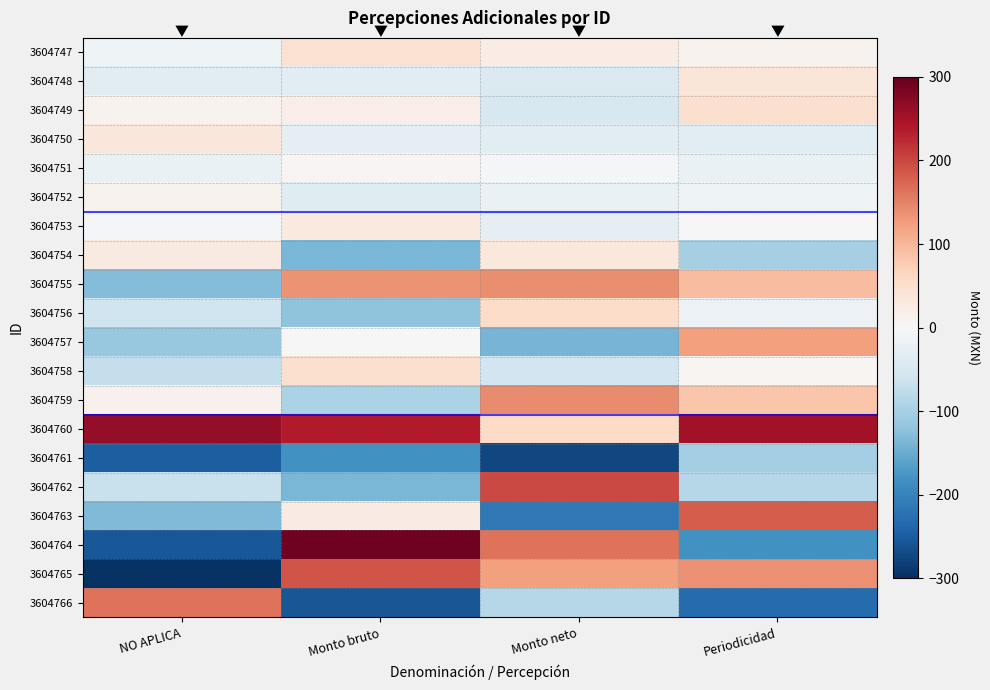

At how many categories does at least one series exceed 243?

3